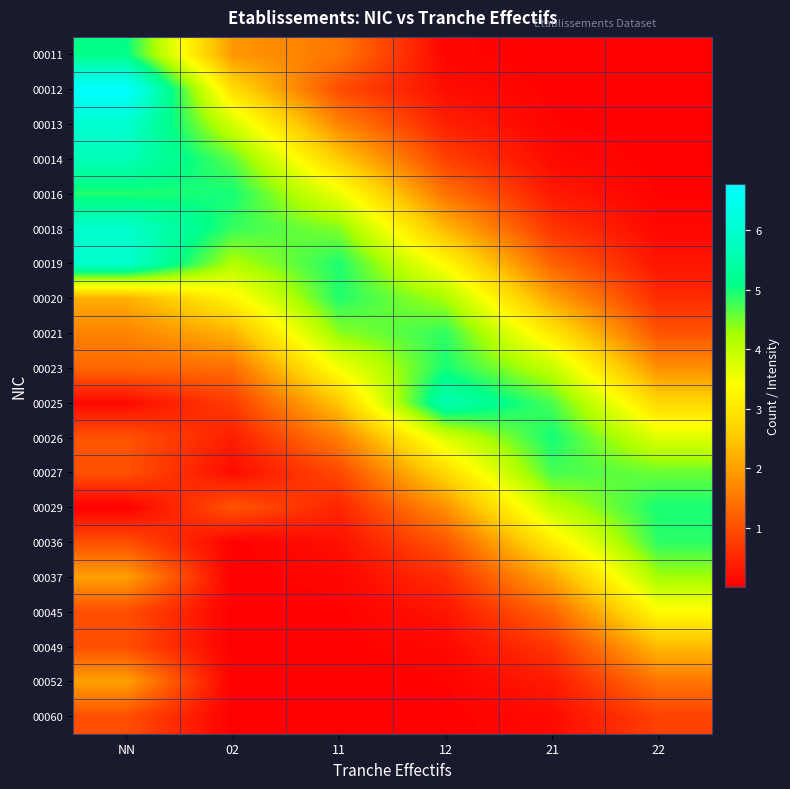

Reading left to right, extract all data points from this chart.

00011: NN=5.1	02=1.9	11=1.5	12=0.1	21=0.0	22=0.0
00012: NN=6.8	02=2.9	11=1.0	12=0.2	21=0.0	22=0.0
00013: NN=6.0	02=3.8	11=1.7	12=0.4	21=0.1	22=0.0
00014: NN=5.7	02=4.6	11=2.6	12=0.8	21=0.1	22=0.0
00016: NN=4.9	02=5.0	11=3.6	12=1.4	21=0.3	22=0.0
00018: NN=5.9	02=4.8	11=4.4	12=2.3	21=0.7	22=0.1
00019: NN=6.0	02=4.2	11=4.9	12=3.3	21=1.2	22=0.3
00020: NN=2.2	02=3.2	11=4.9	12=4.2	21=2.0	22=0.6
00021: NN=1.6	02=2.2	11=4.4	12=4.9	21=3.0	22=1.1
00023: NN=1.3	02=1.4	11=3.5	12=5.0	21=4.0	22=1.8
00025: NN=0.1	02=0.8	11=2.5	12=5.6	21=4.7	22=2.7
00026: NN=1.1	02=0.4	11=1.6	12=3.8	21=5.0	22=3.7
00027: NN=1.0	02=0.2	11=0.9	12=2.8	21=4.7	22=4.6
00029: NN=0.0	02=1.1	11=0.5	12=1.8	21=4.0	22=5.0
00036: NN=1.0	02=0.0	11=0.2	12=1.1	21=3.1	22=4.9
00037: NN=2.0	02=0.0	11=0.1	12=0.6	21=2.1	22=4.3
00045: NN=1.0	02=0.0	11=0.0	12=0.3	21=1.3	22=3.3
00049: NN=1.0	02=0.0	11=0.0	12=0.1	21=0.7	22=2.3
00052: NN=2.0	02=0.0	11=0.0	12=0.0	21=0.3	22=1.5
00060: NN=1.0	02=0.0	11=0.0	12=0.0	21=0.1	22=0.8